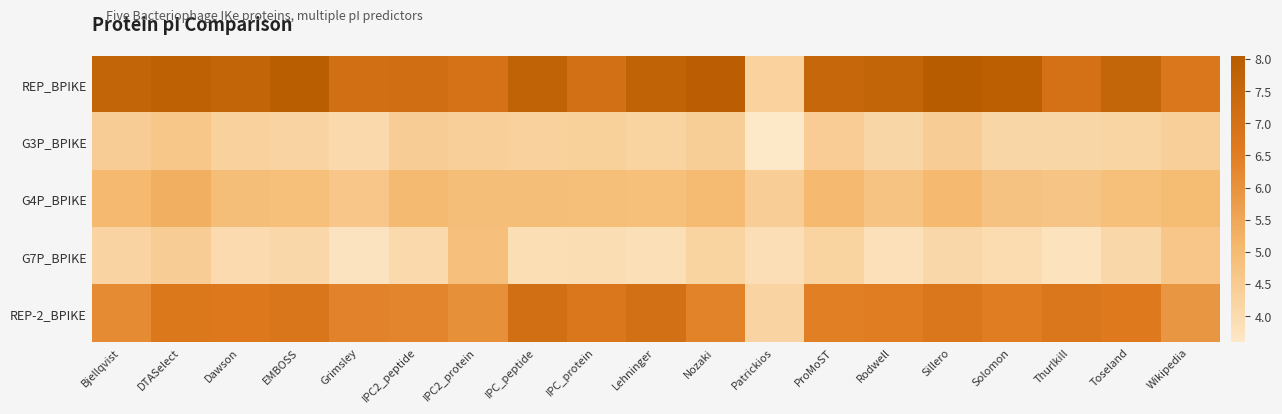

At Rodwell, list the series in order from largest to smallest.

REP_BPIKE, REP-2_BPIKE, G4P_BPIKE, G3P_BPIKE, G7P_BPIKE